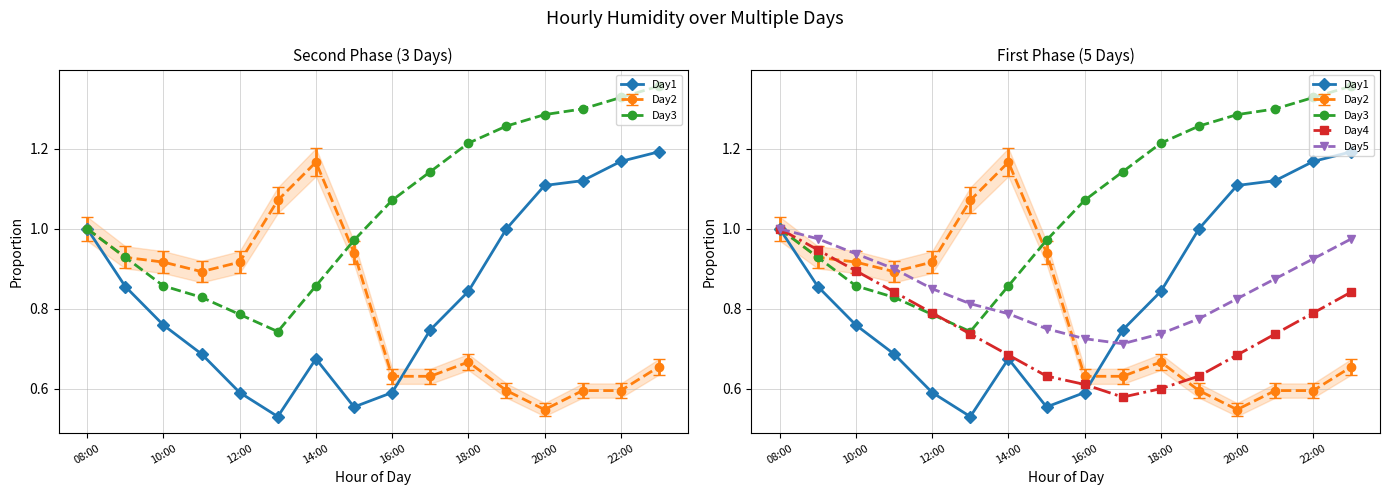

How many lines are shown in the chart?

5